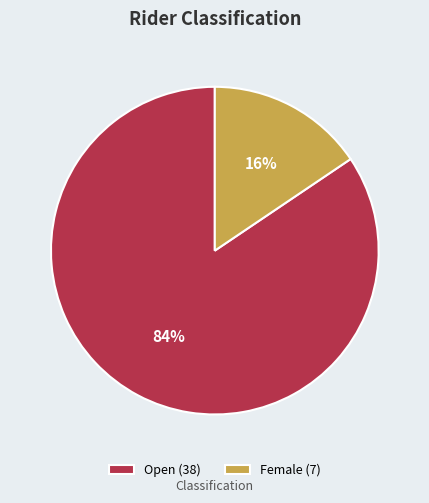

What percentage is the Open slice, to the nearest percent?

84%